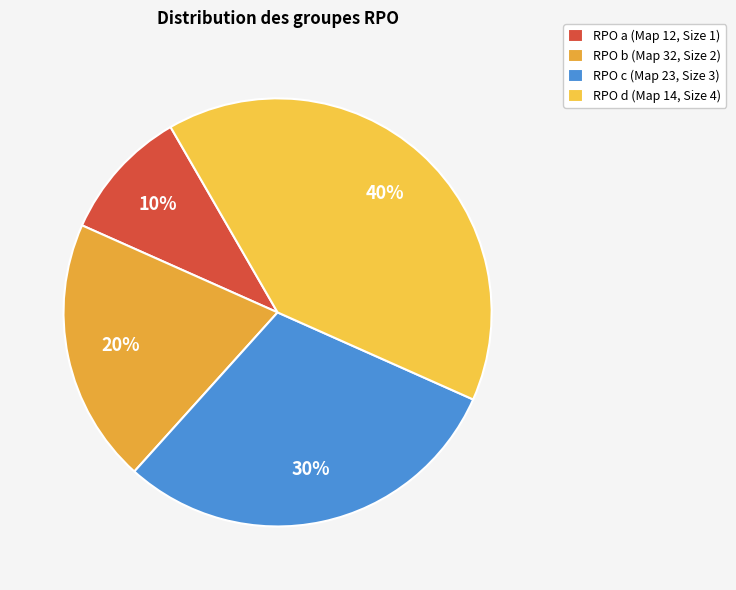

Which category has the smallest portion of the pie?

RPO a (Map 12, Size 1)